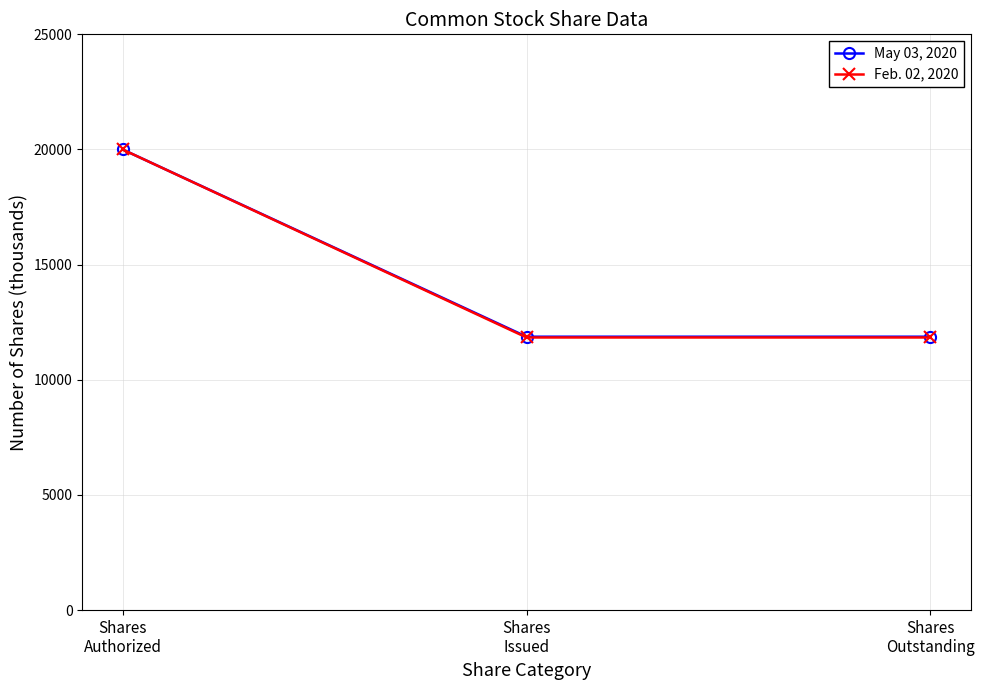

How many lines are shown in the chart?

2